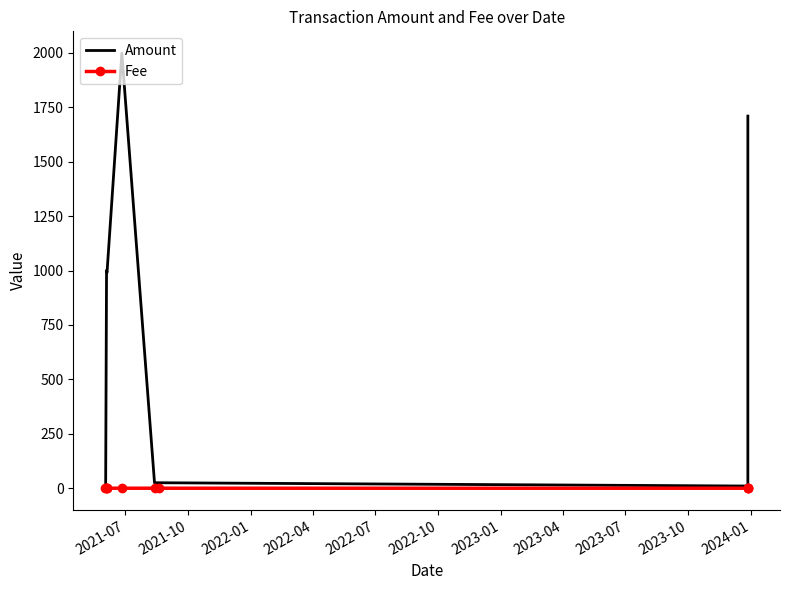

Which series has the largest total across all categories?

Amount